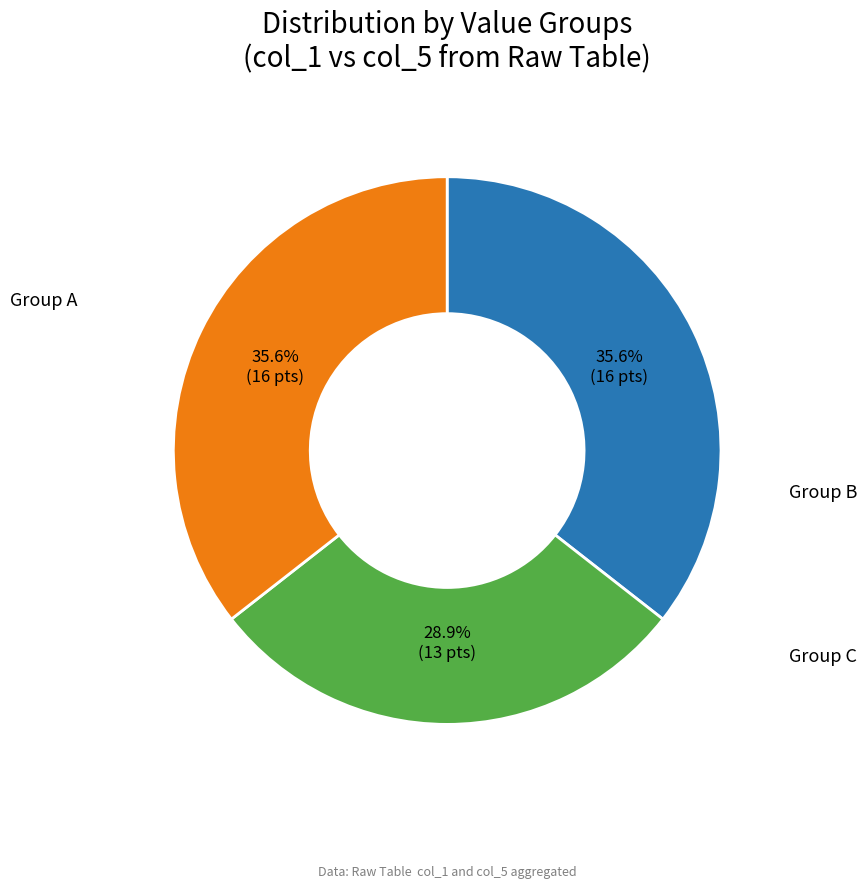

Does any single category account for the majority?

No